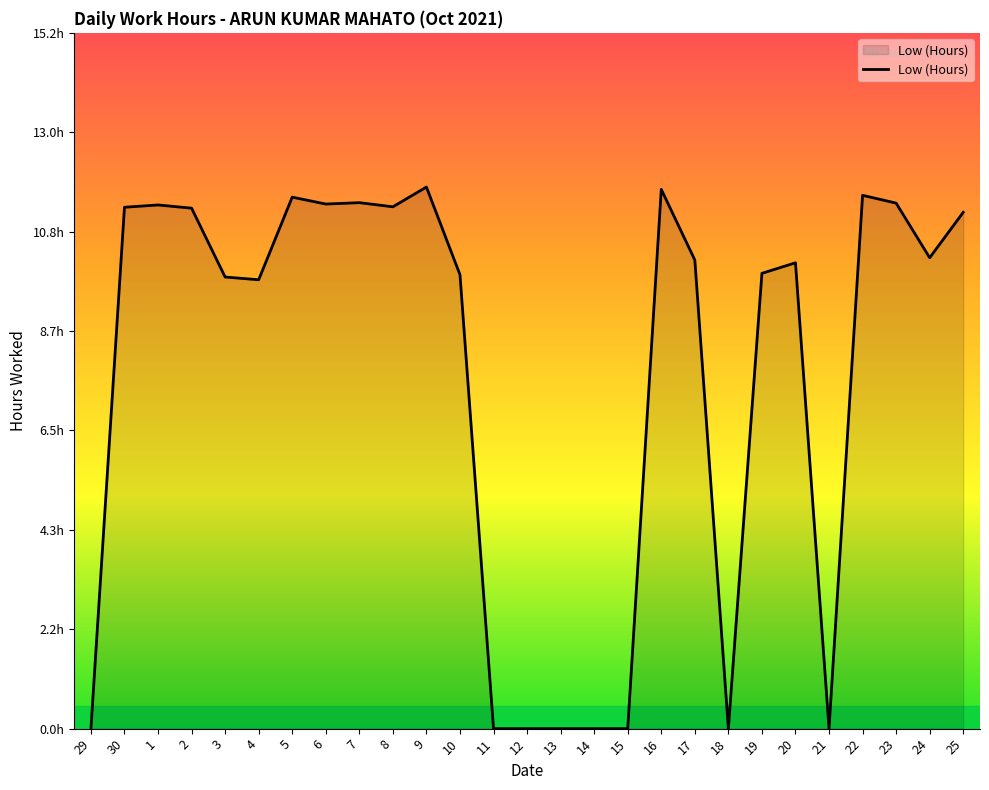

What is the sum of all values?

207.9